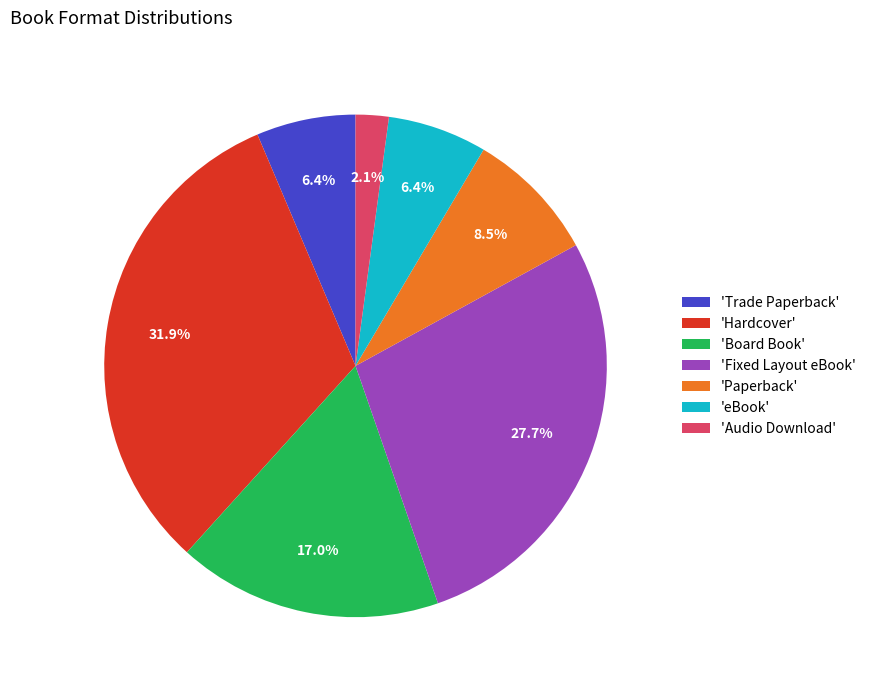

Which has a higher value, 'eBook' or 'Paperback'?

'Paperback'